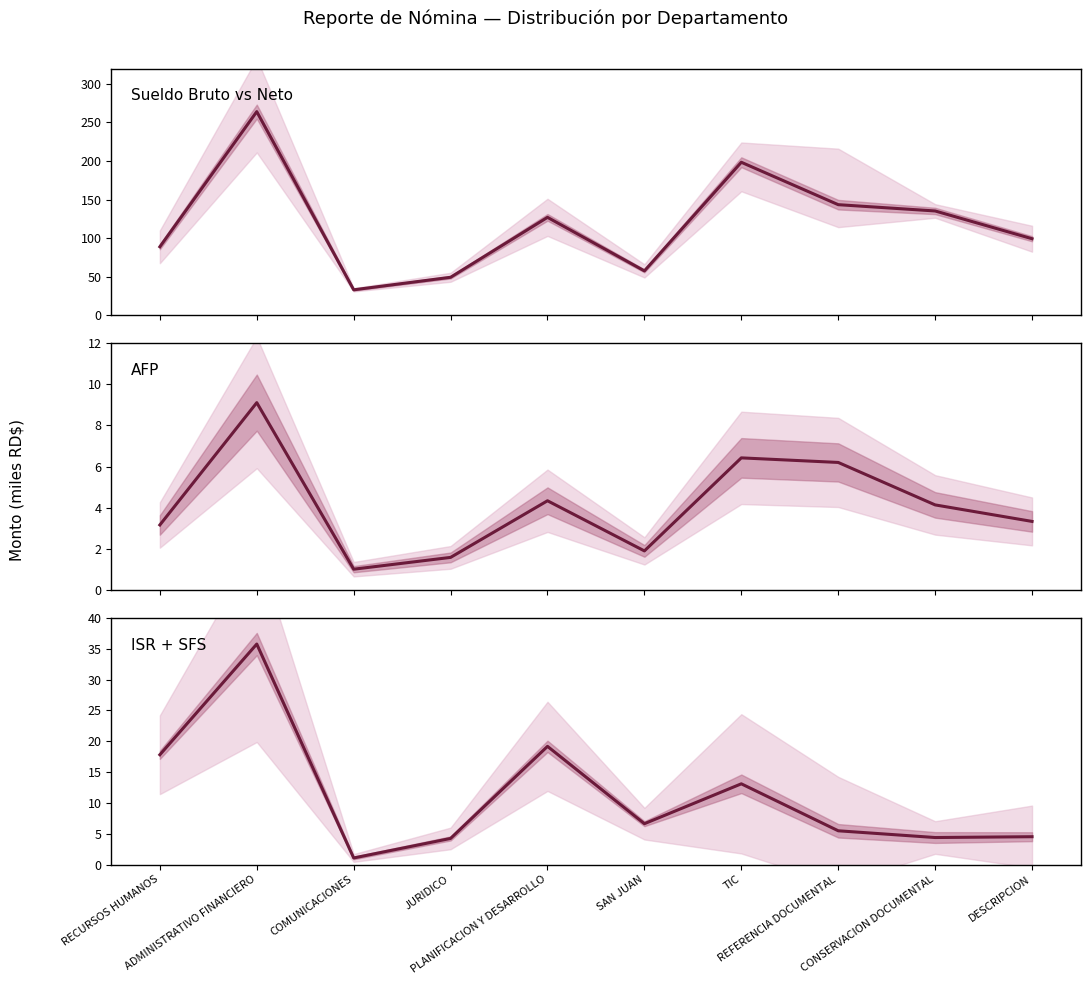

What is the spread (max minus min) of values at JURIDICO?

47.6